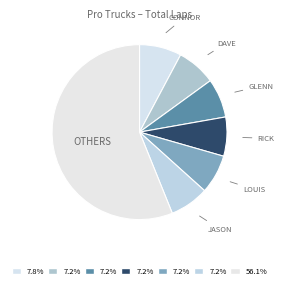

How many segments does this pie chart have?

7